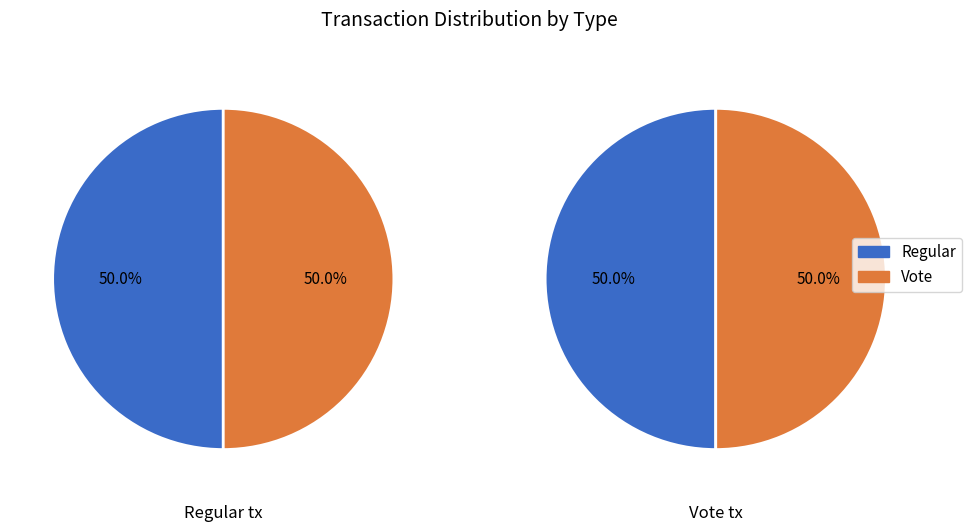

The values slice represents 62% of the pie. True or false?

False